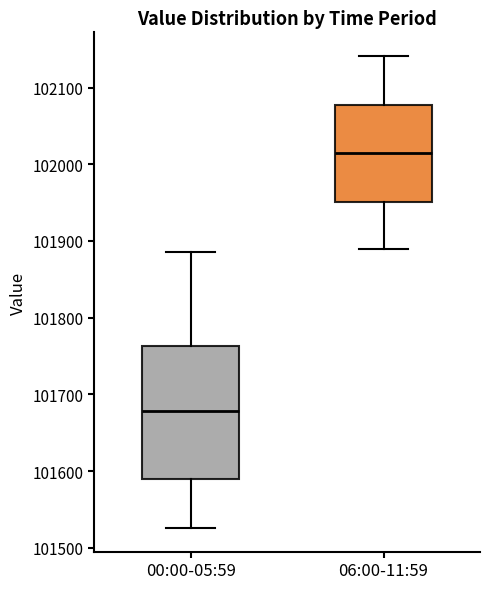

Which box's median line is the highest?

06:00-11:59